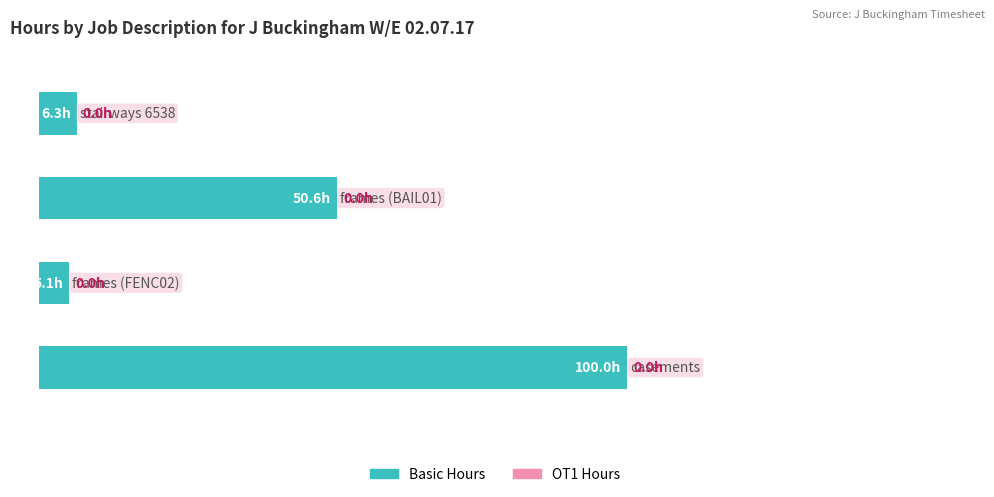

Are the bars horizontal?

Yes